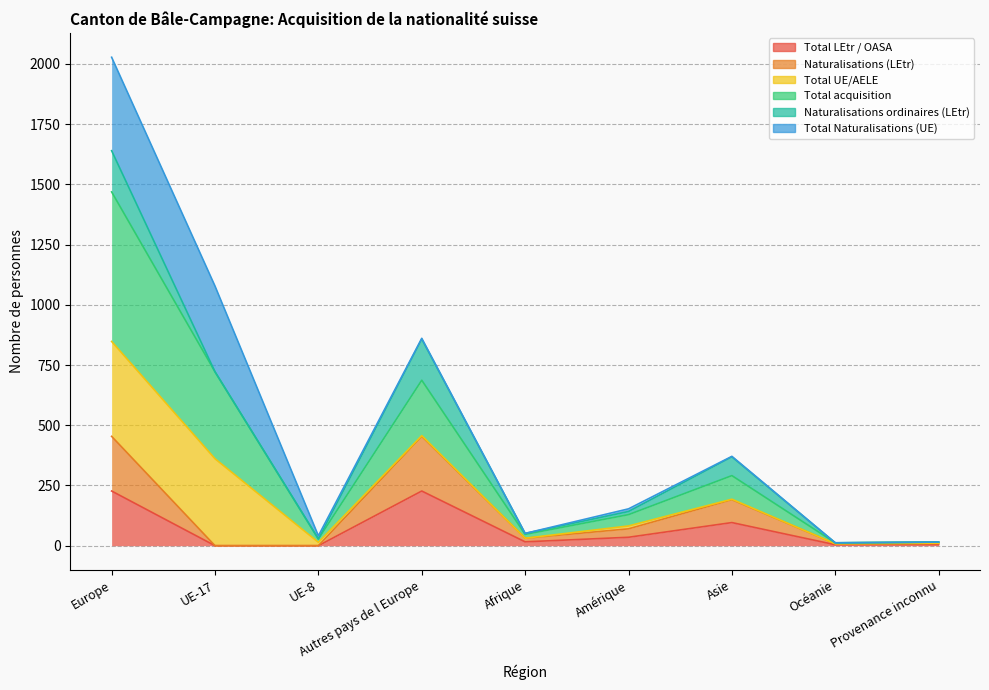

True or false: Total acquisition has more than 0 points higher than both neighbors.

True